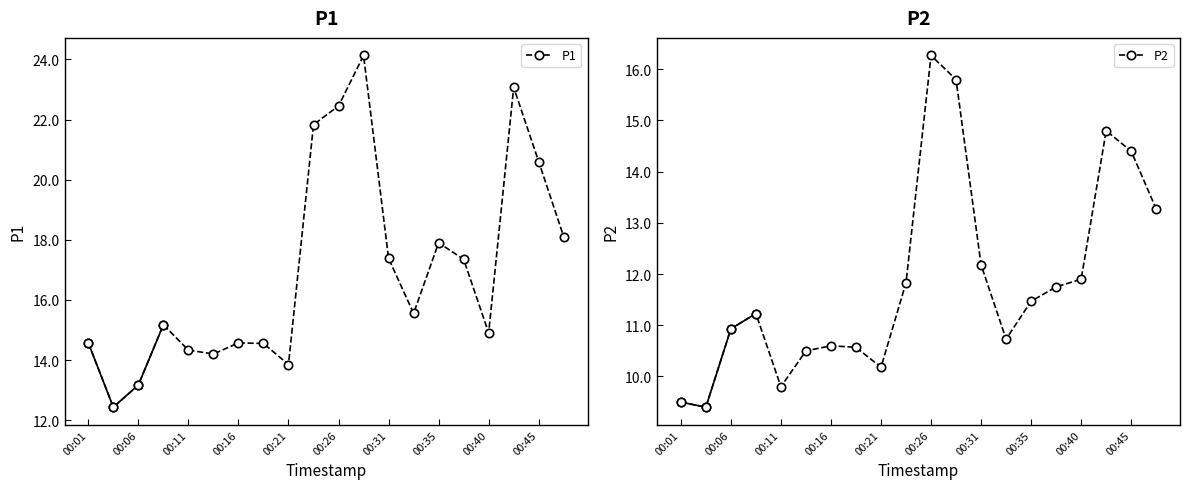

In P1, how many points are higher than both neighbors (excluding endpoints)?

5